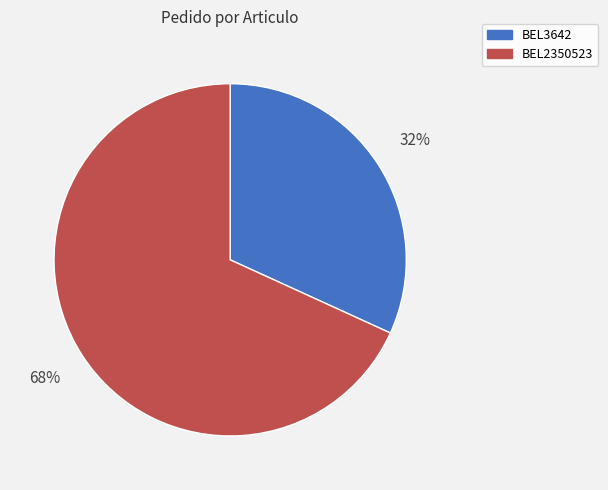

Approximately how many times larger is the value at BEL2350523 compared to BEL3642?

2.1